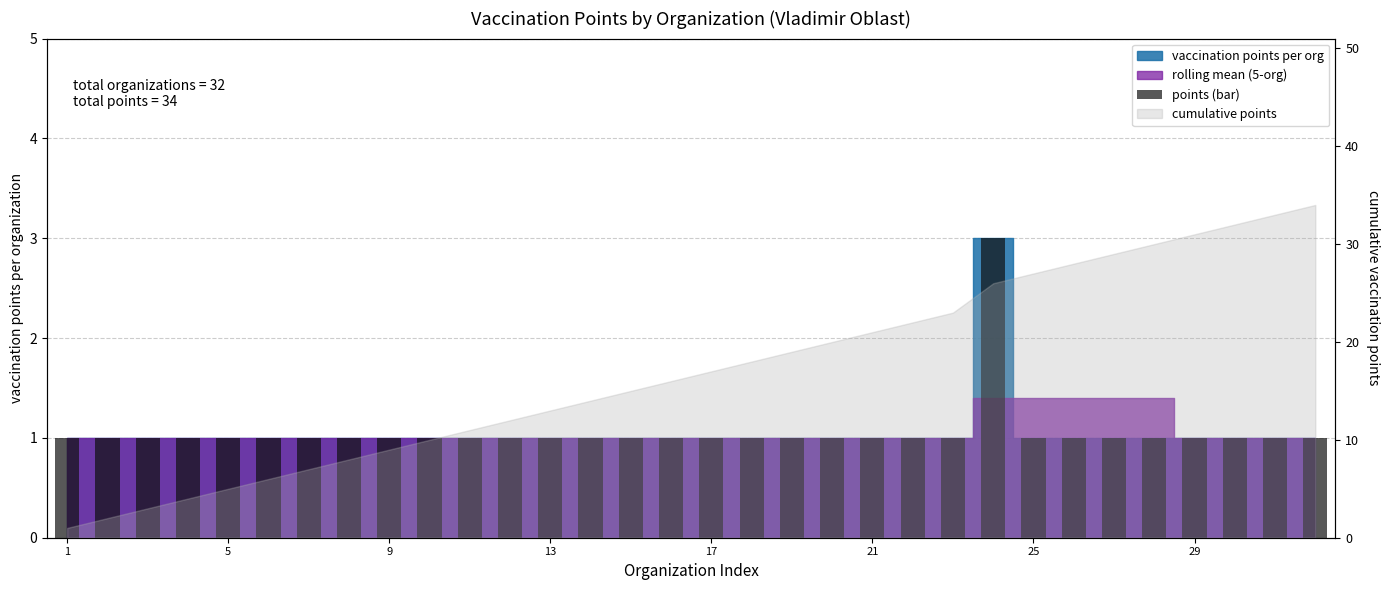

What is the sum of all values?

34